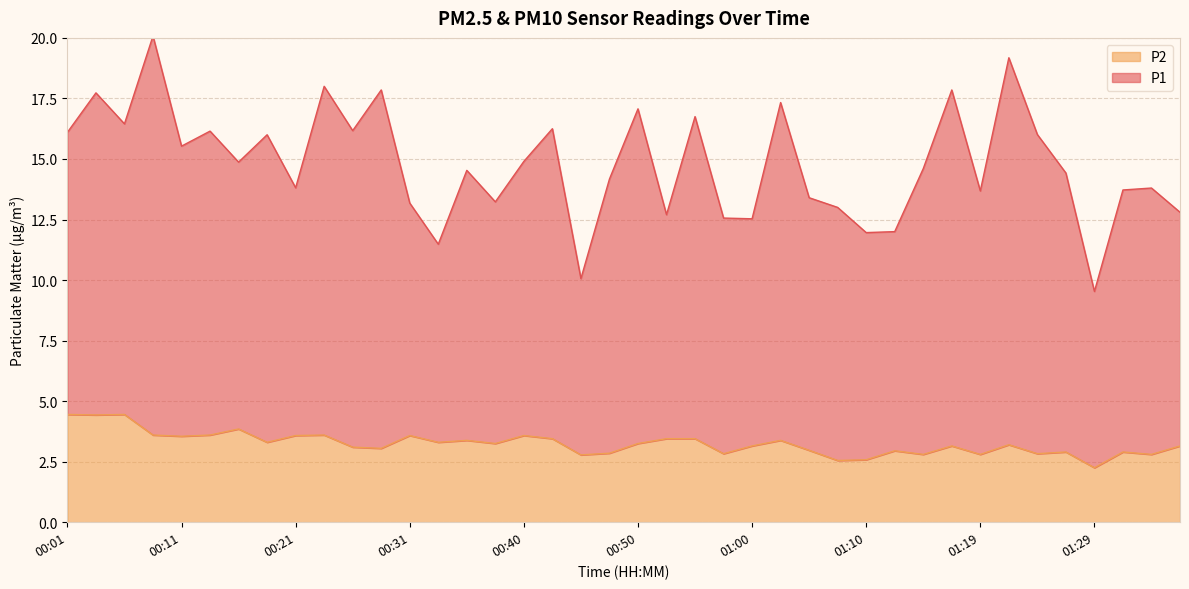

What is the difference between the highest and lowest values at 01:12?

9.1